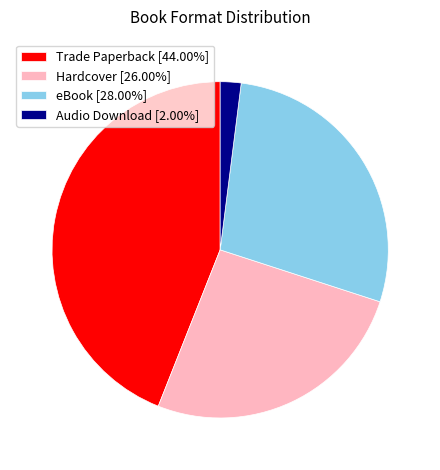

Is it true that Hardcover is 26% of the pie?

True